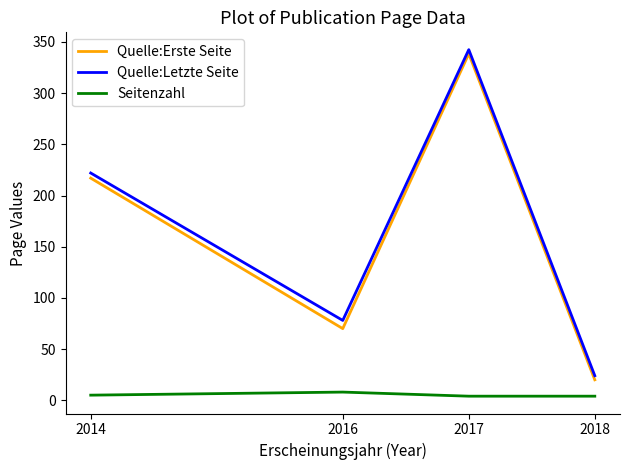

At which label is Quelle:Letzte Seite closest to 183?

2014